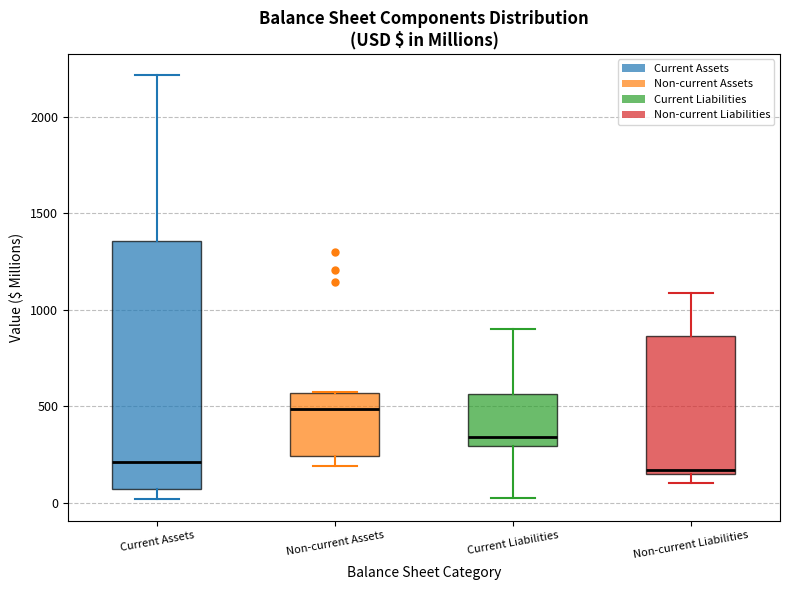

Reading left to right, transcribe this box plot: for each box, give where its median line is, the range the box spans, and where its two whiskers end, as read against the y-axis. The values are not printed on the chart, so give them approximately, as read against the axis.

Current Assets: median 200, box 50 to 1350, whiskers 0 to 2200
Non-current Assets: median 500, box 250 to 550, whiskers 200 to 600
Current Liabilities: median 350, box 300 to 550, whiskers 0 to 900
Non-current Liabilities: median 150 (just above the box's lower edge), box 150 to 850, whiskers 100 to 1100